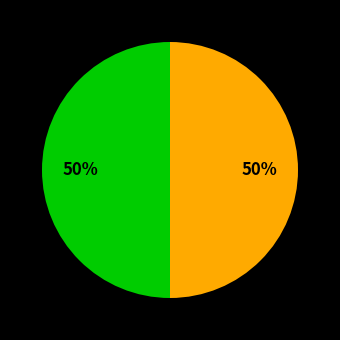

Count the number of slices in the pie.

2